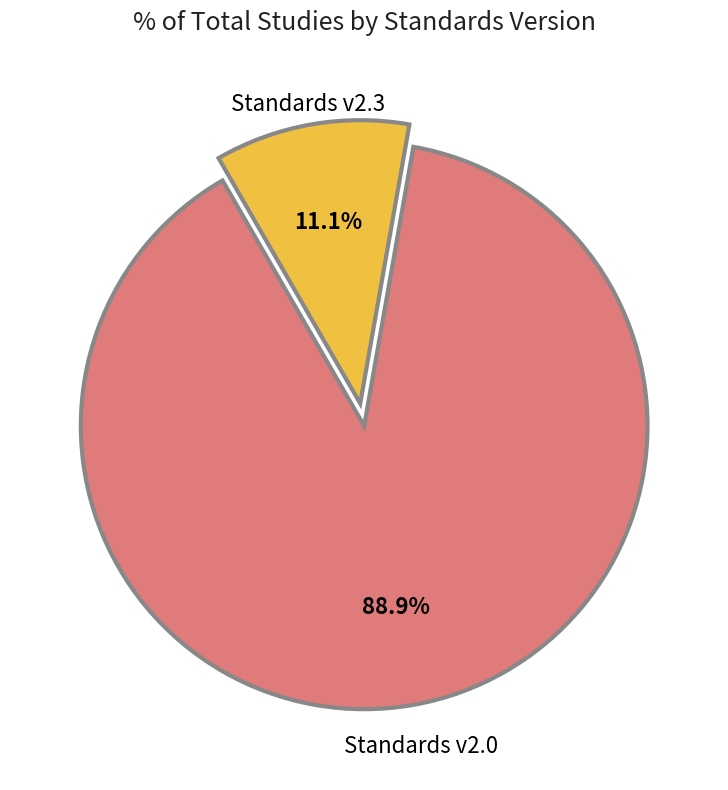

How many segments does this pie chart have?

2